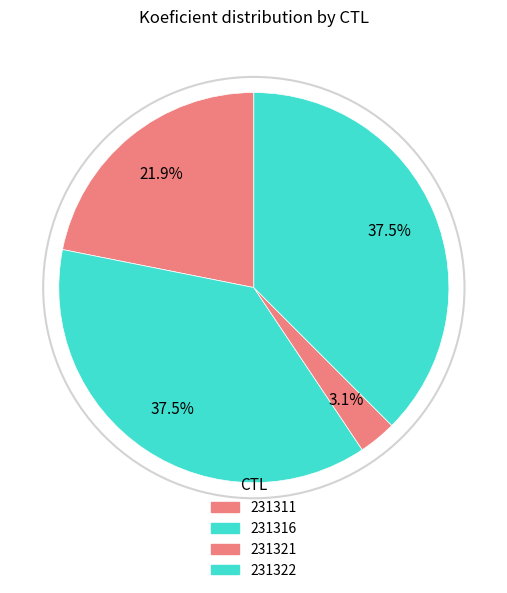

How many segments does this pie chart have?

4